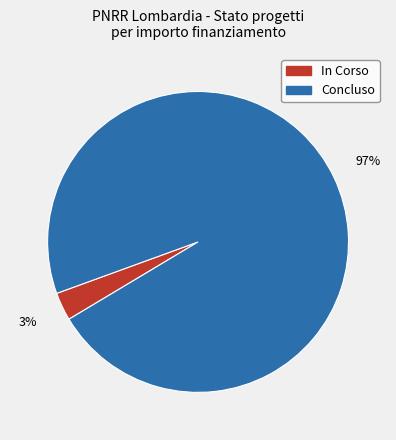

The In Corso slice represents 3% of the pie. True or false?

True